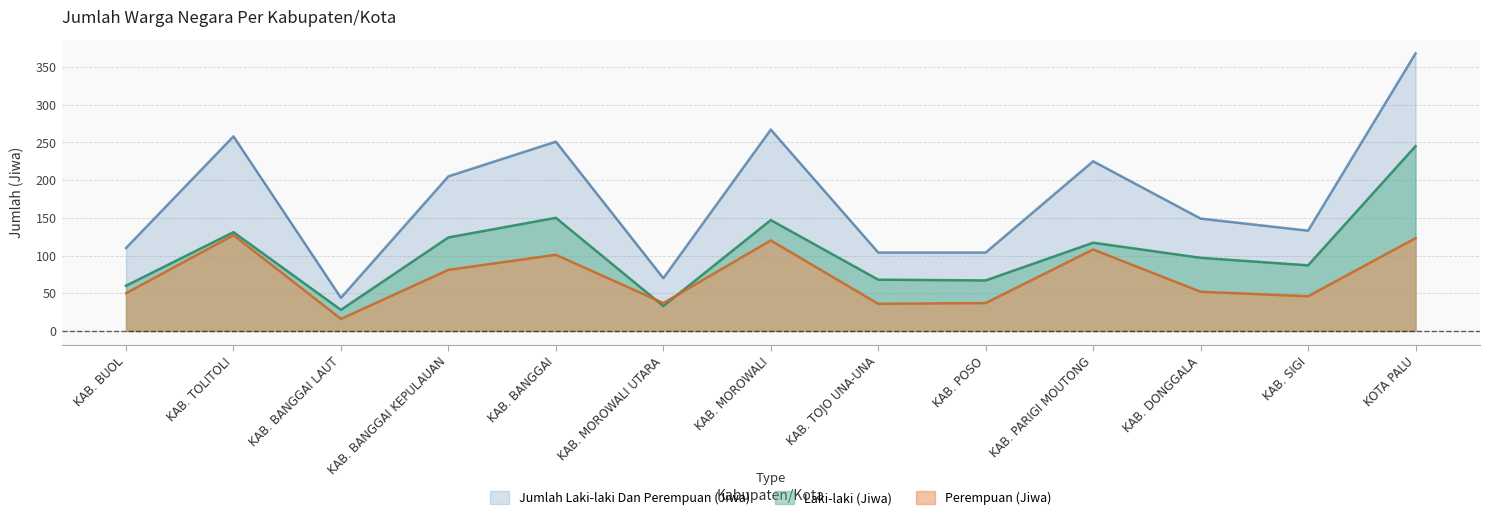

Which category has the highest value in the Laki-laki (Jiwa) series?

KOTA PALU